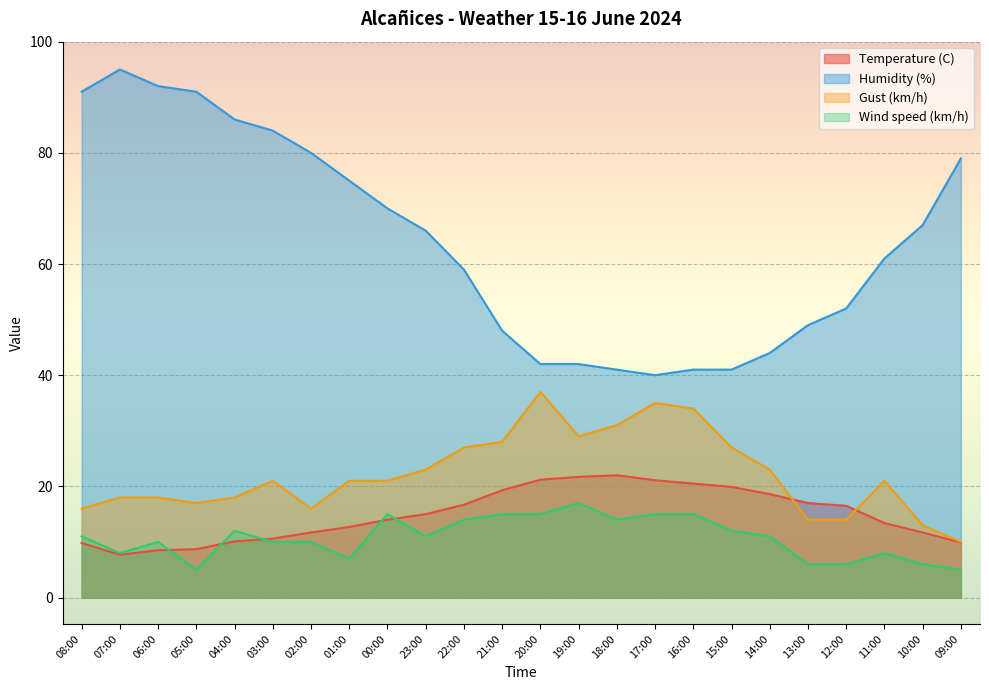

At 06:00, list the series in order from smallest to largest.

Temperature (C), Wind speed (km/h), Gust (km/h), Humidity (%)